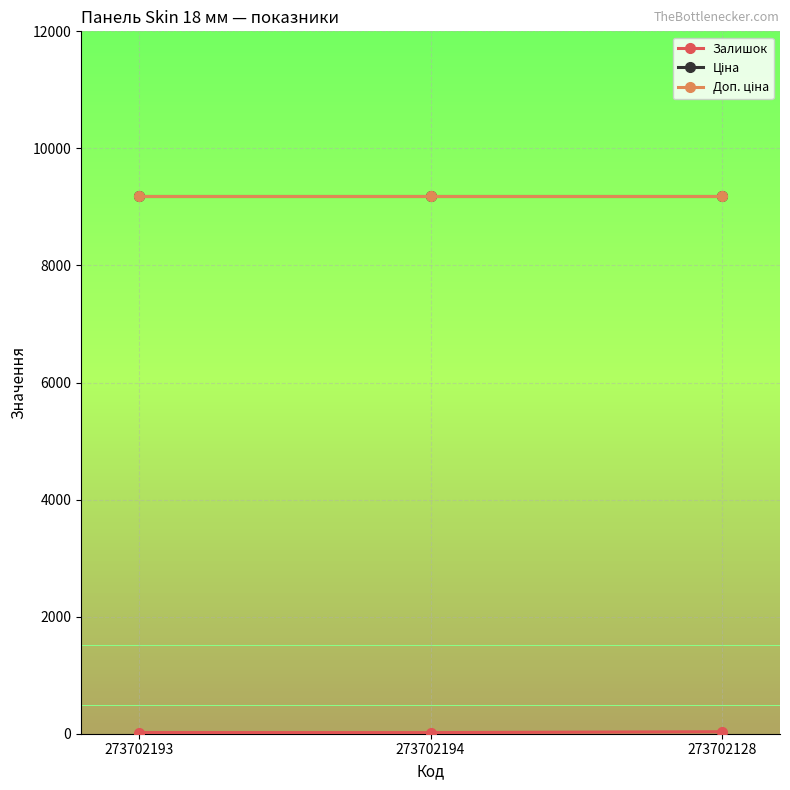

Is this an area chart (filled region under the line)?

No